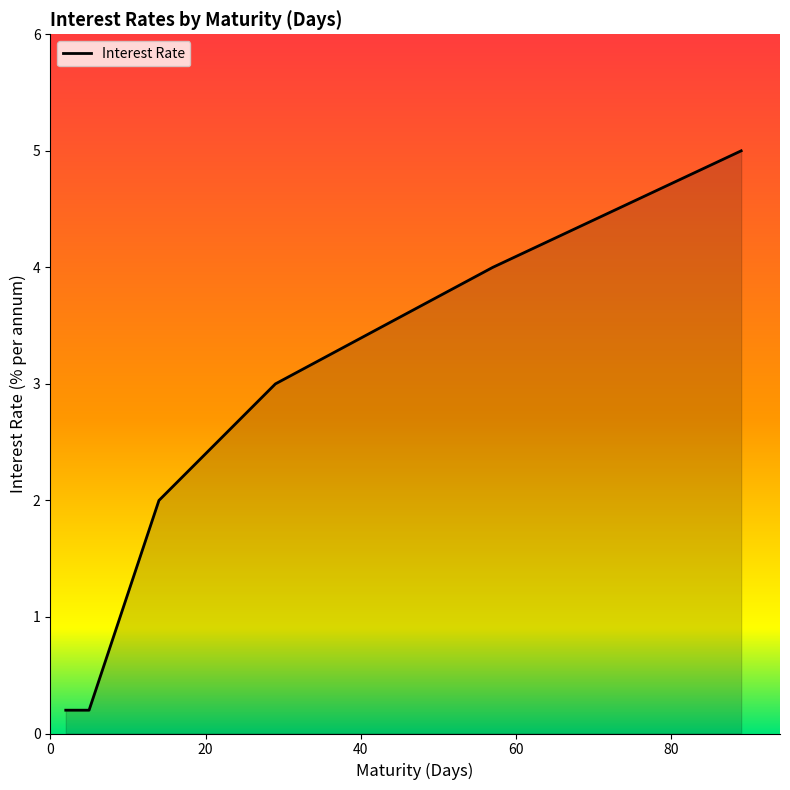

What is the difference between the maximum and minimum values?

4.8